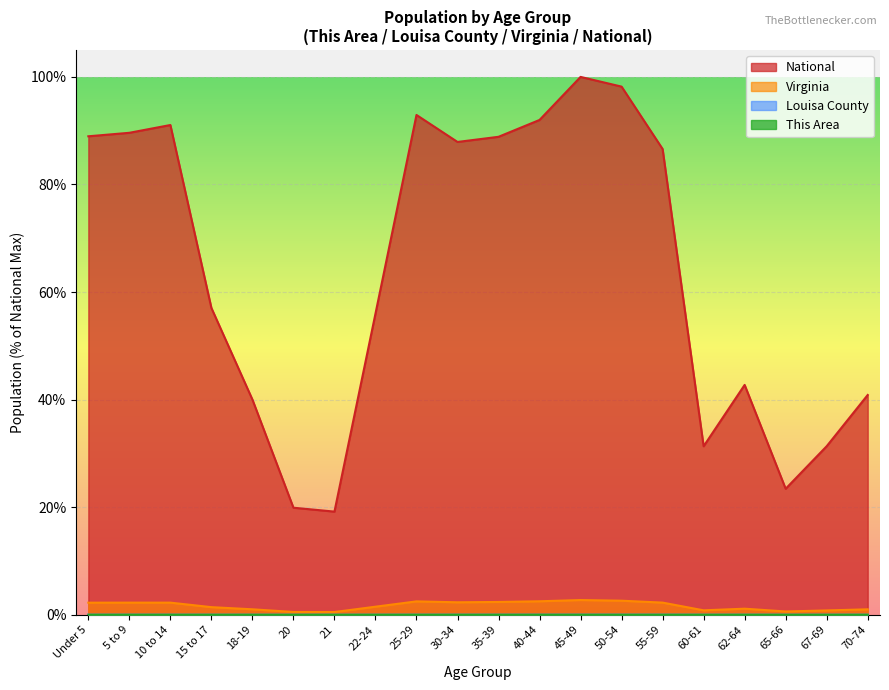

True or false: National has more than 2 interior local peaks.

True